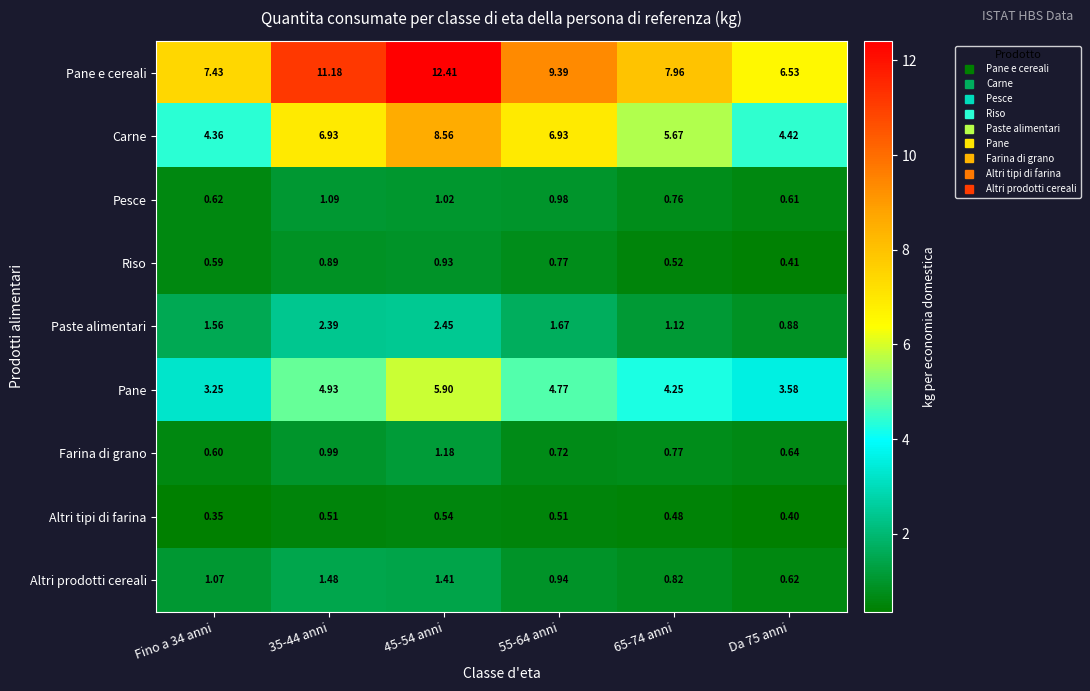

List the series in order of their peak value, highest first.

Pane e cereali, Carne, Pane, Paste alimentari, Altri prodotti cereali, Farina di grano, Pesce, Riso, Altri tipi di farina